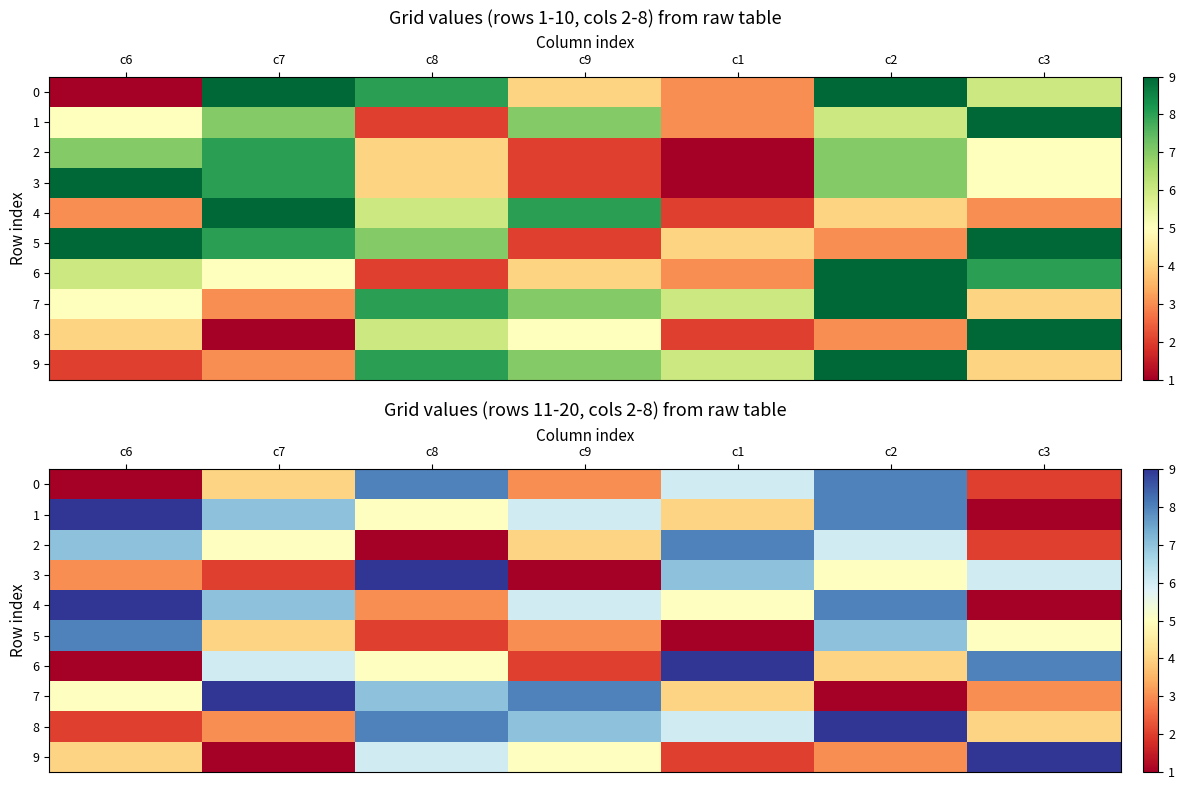

What is the sum of the 3 values at c6 and c8?

12